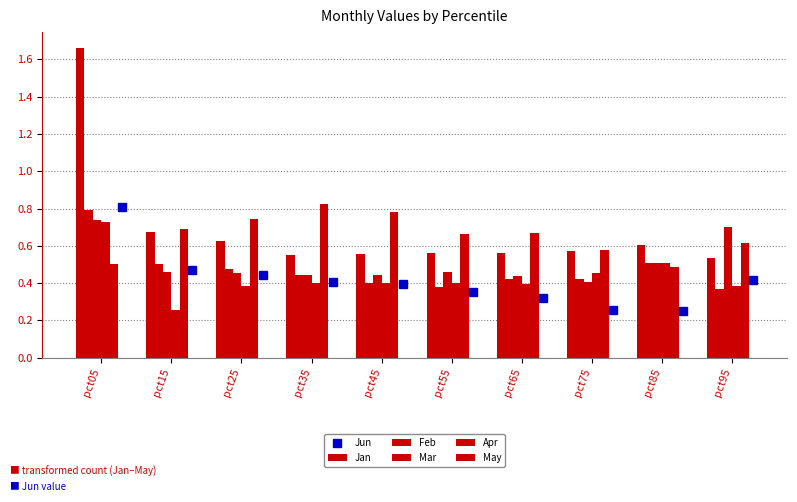

What is the highest value of the Jun series?

0.8